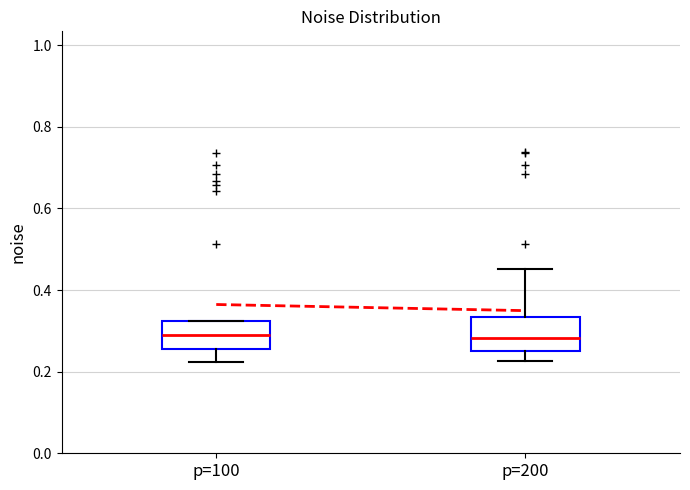

Where does the median line of the box for p=100 sit on the y-axis? The values are not printed on the chart, so give them approximately, as read against the axis.

0.30